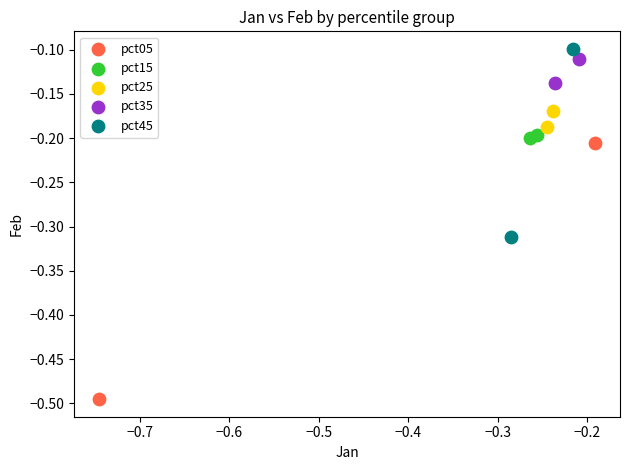

Which series reaches the minimum Y coordinate?

pct05